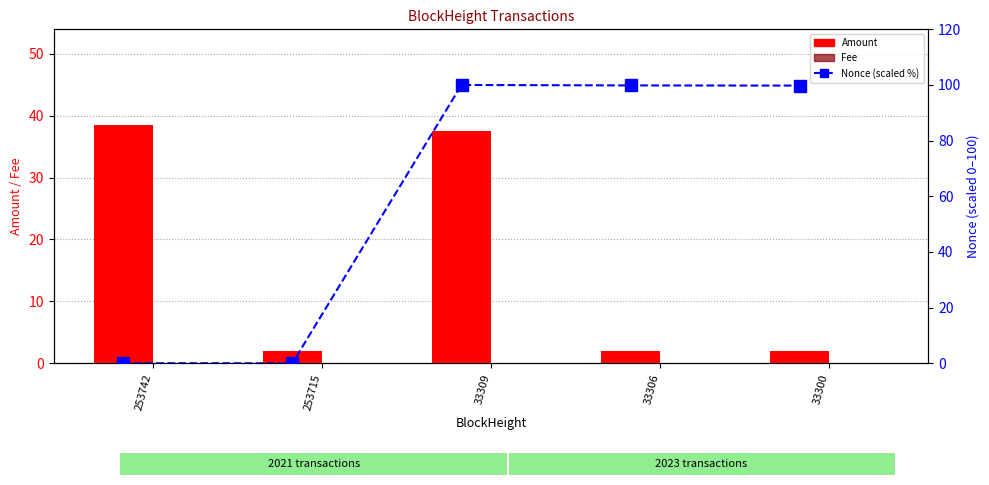

How many values in the Nonce (scaled %) series are below 99?

2